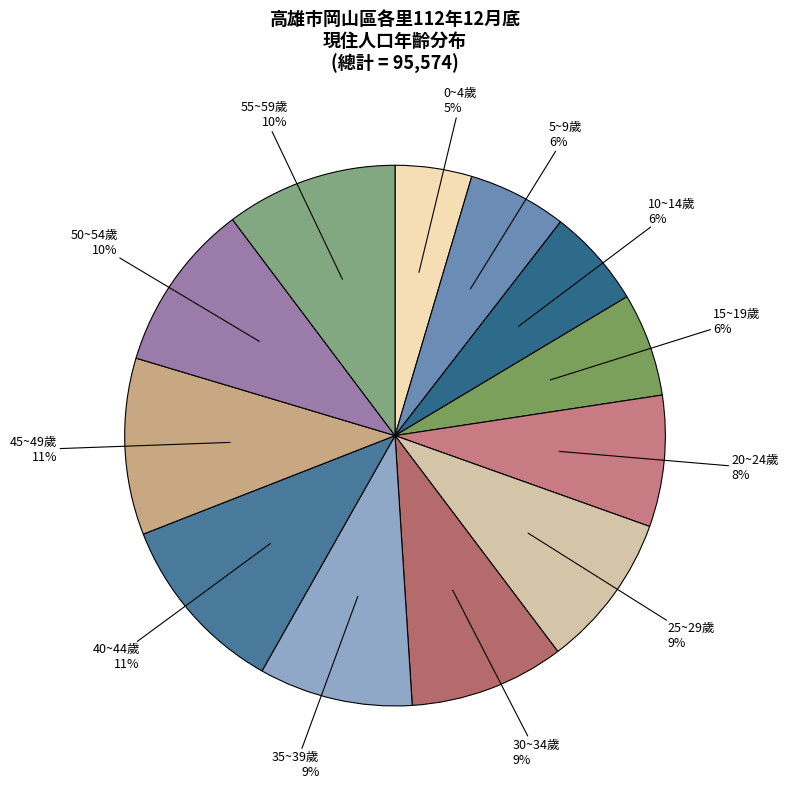

Does any single category account for the majority?

No